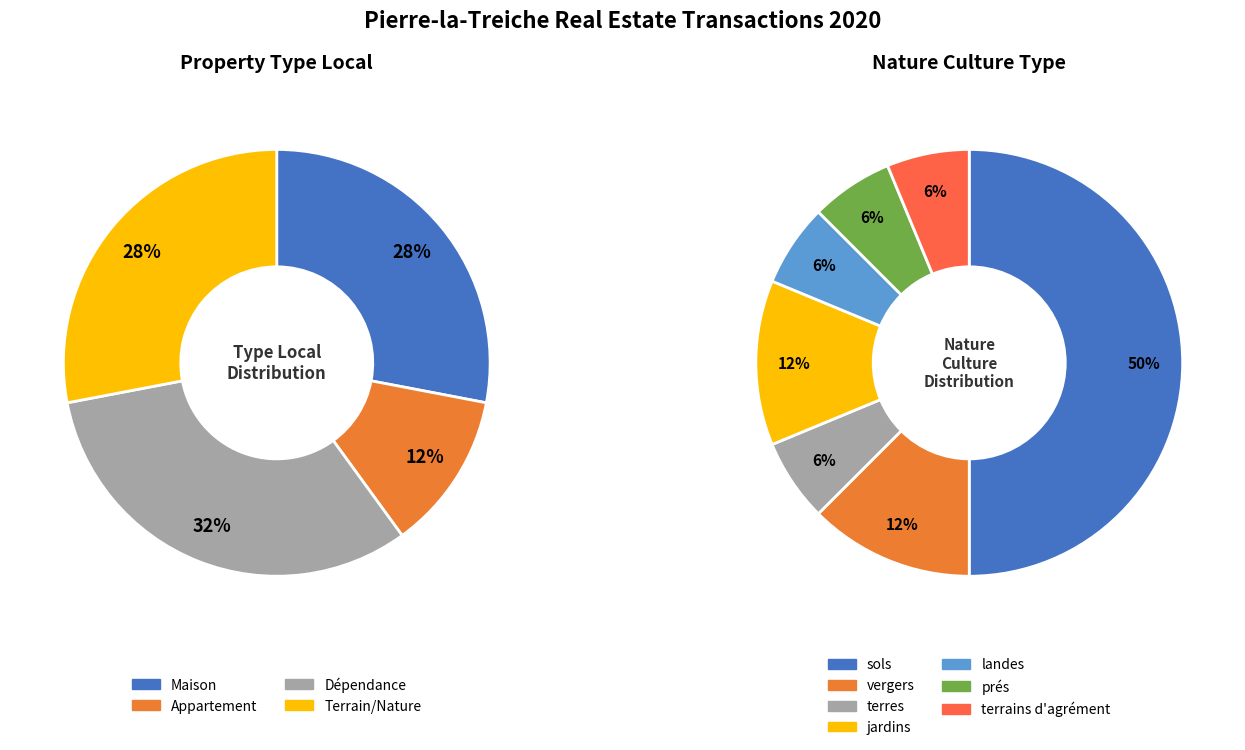

To the nearest percent, what is the average slice percentage?

25%